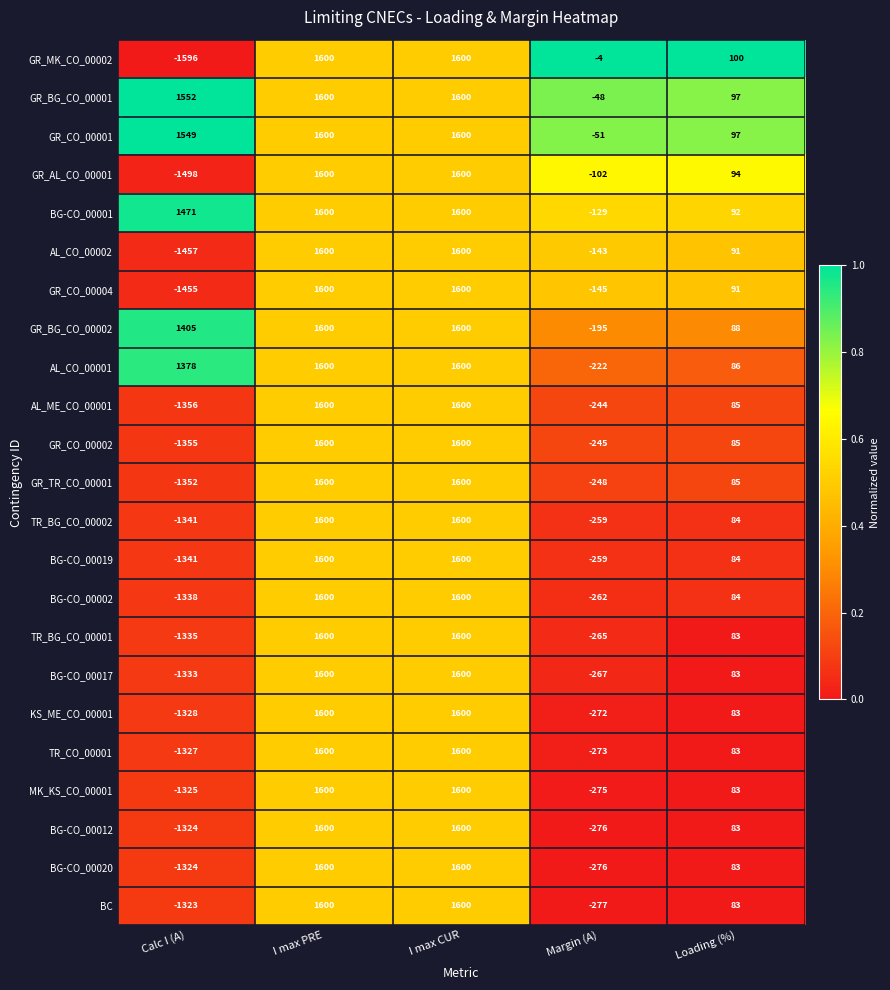

Which series has the widest spread of values?

GR_MK_CO_00002